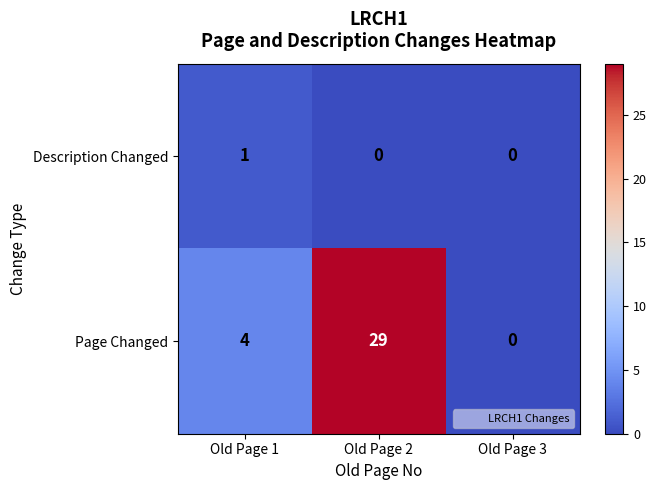

What is the difference between the highest and lowest values at Old Page 2?

29